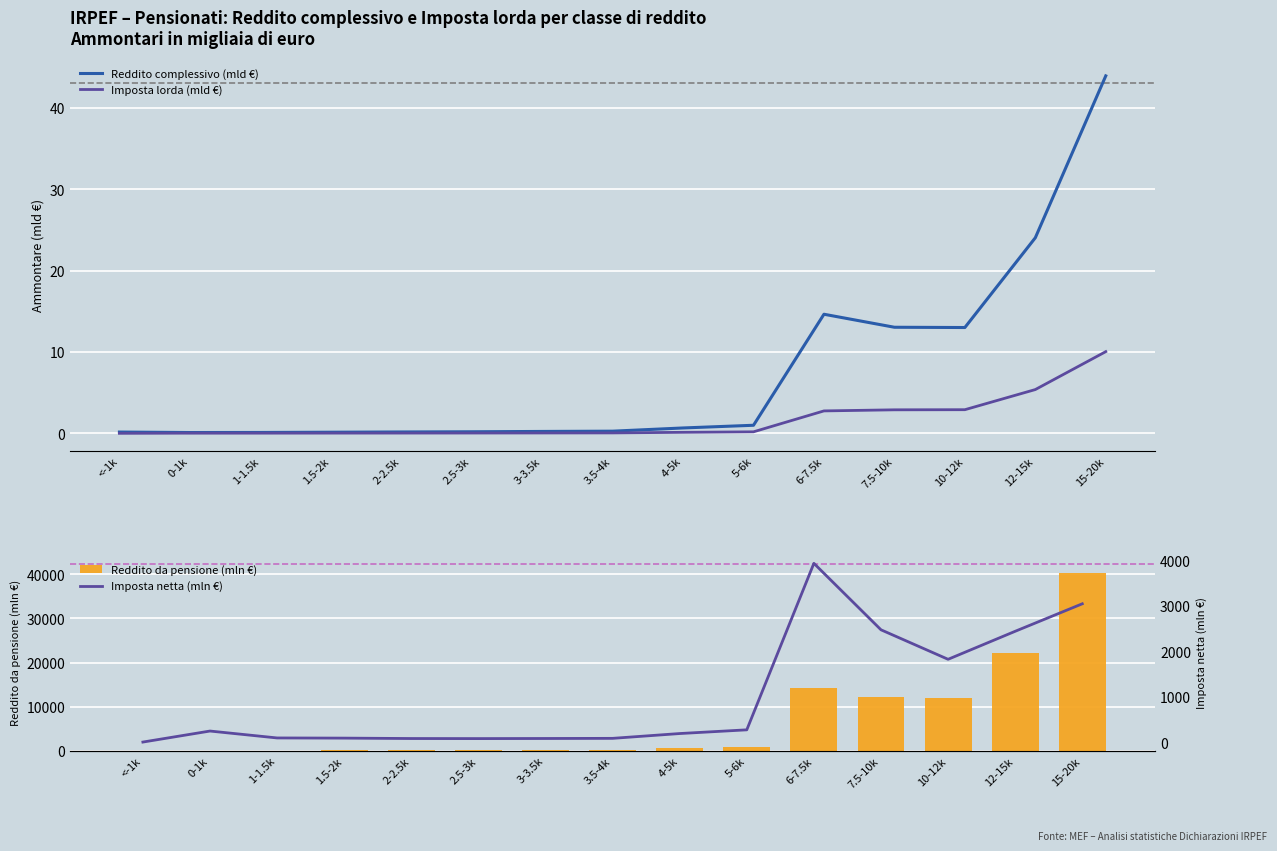

How many data points does each series have?

15